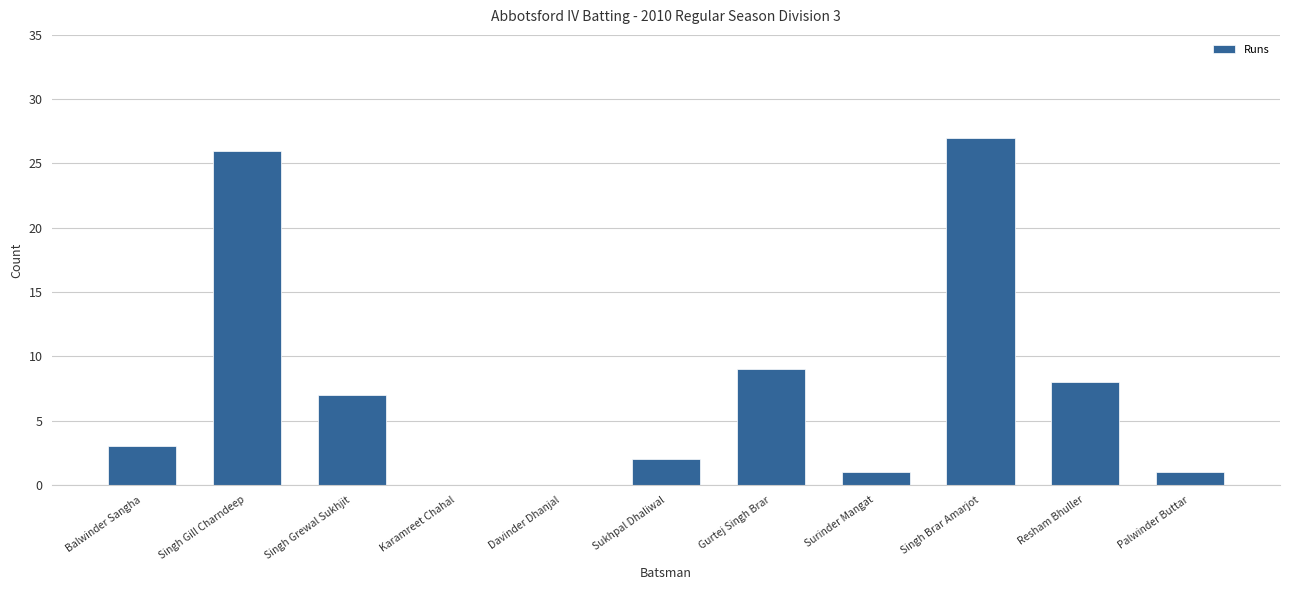

At which label is the value closest to 13?

Gurtej Singh Brar